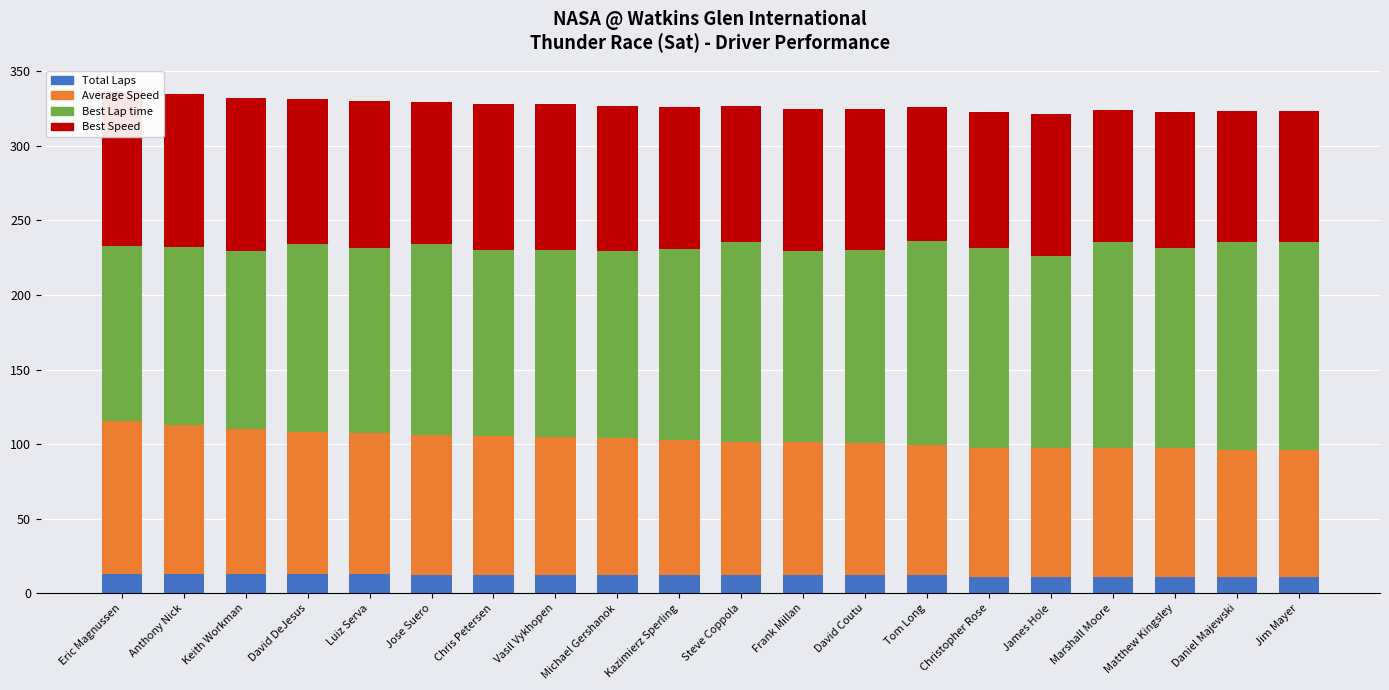

How many values in the Average Speed series exceed 90?

10